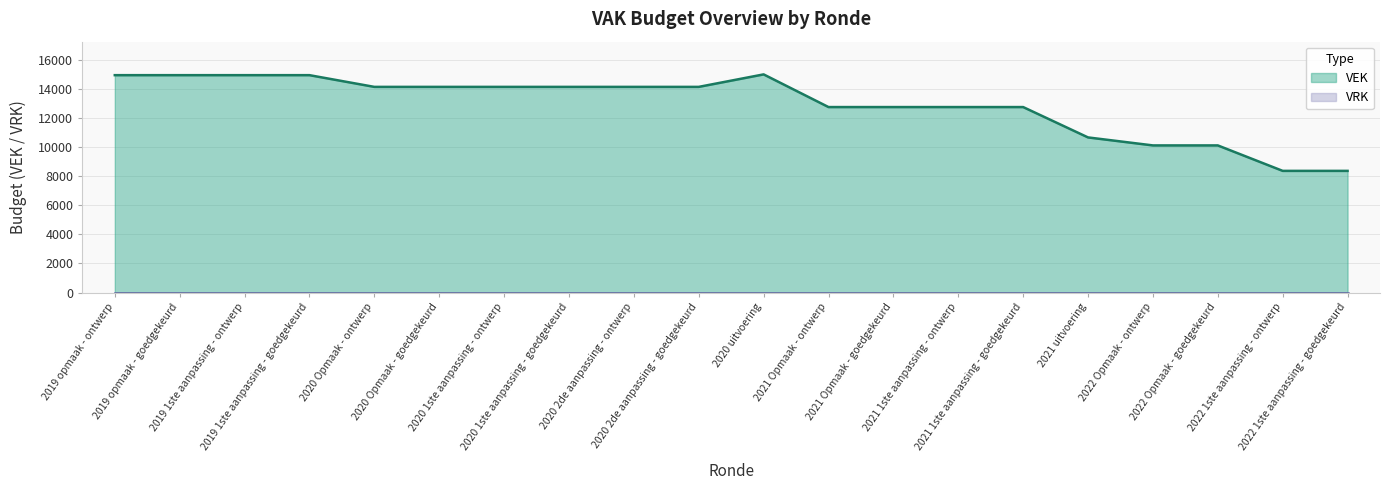

What is the difference between the second highest and minimum values?

6576